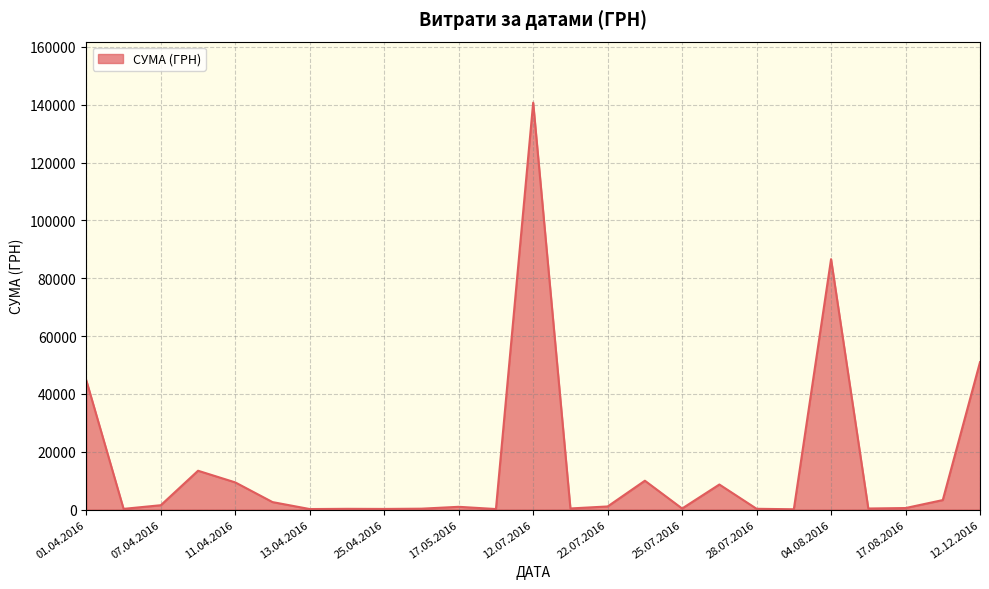

What is the greatest value displayed?

140706.2